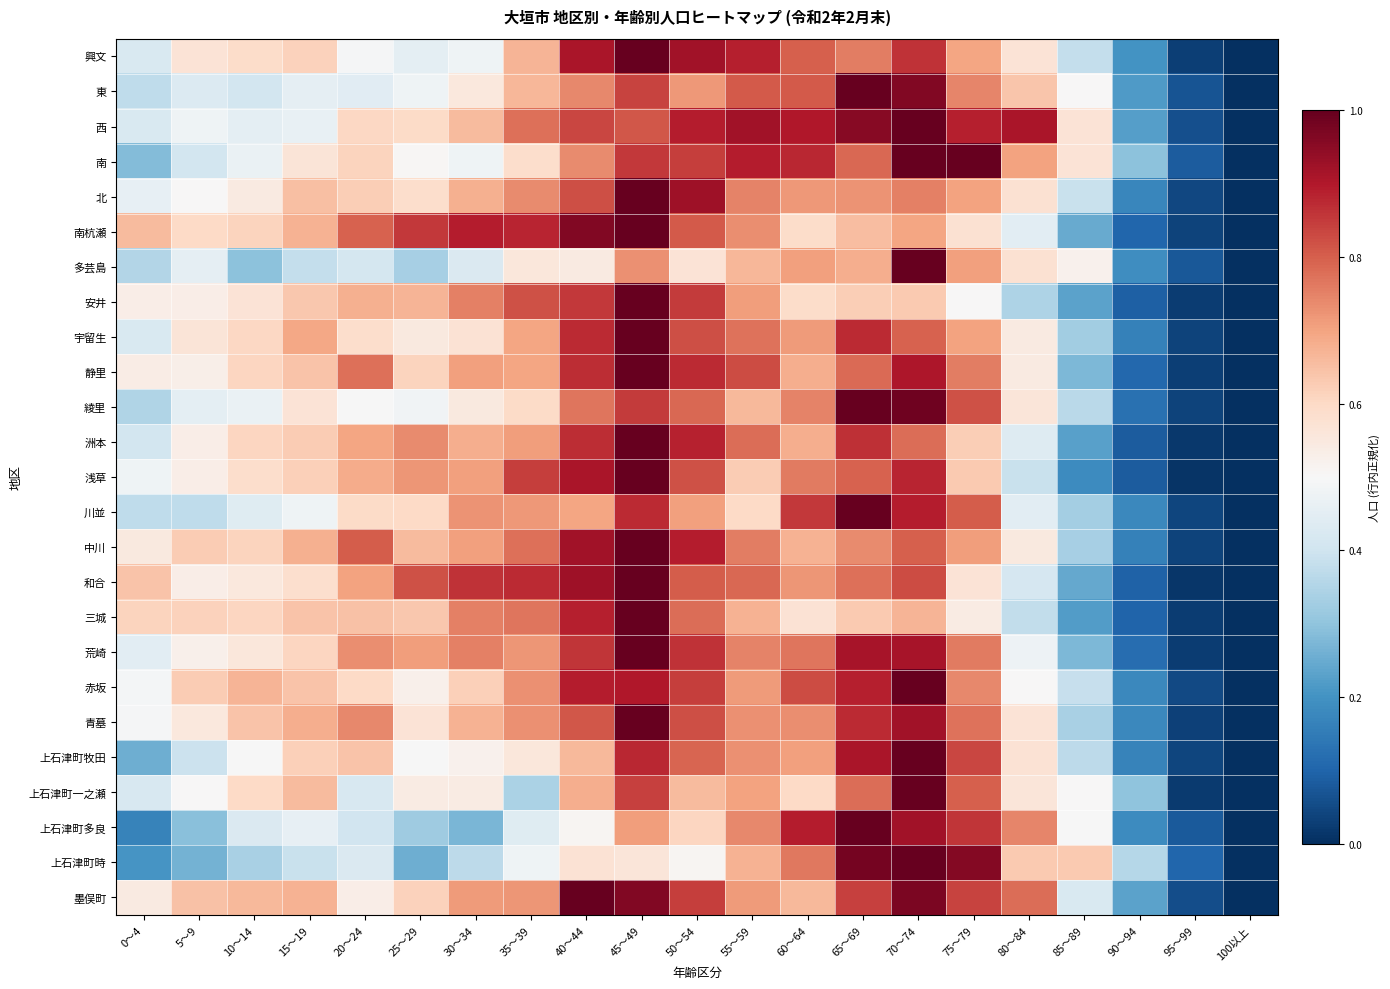

What is the total value across all series at 15～19?

14.7